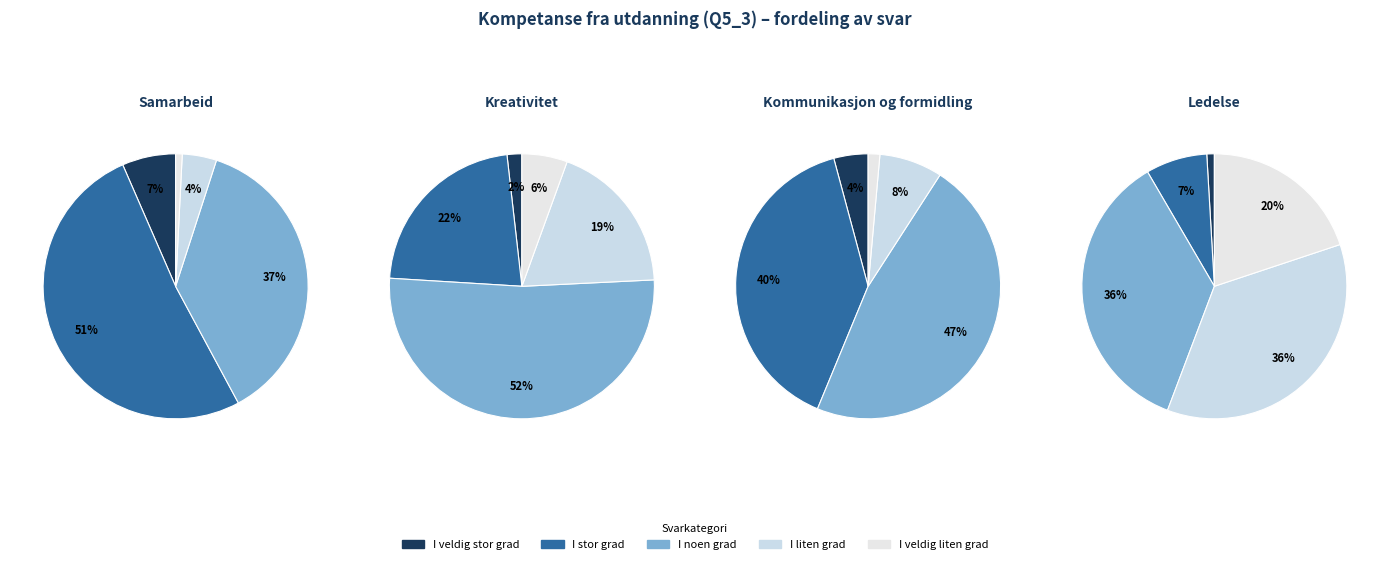

Count the number of slices in the pie.

5